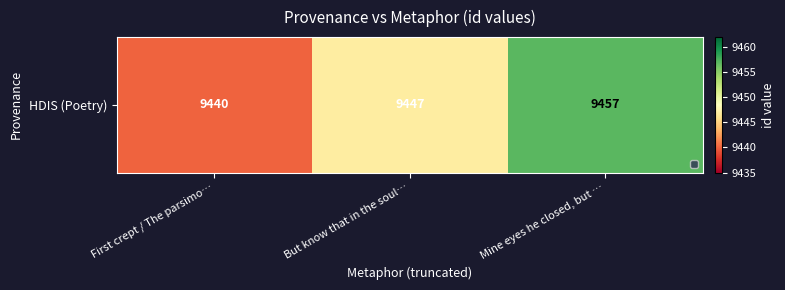

At which category does the chart reach its peak across all series?

Mine eyes he closed, but …